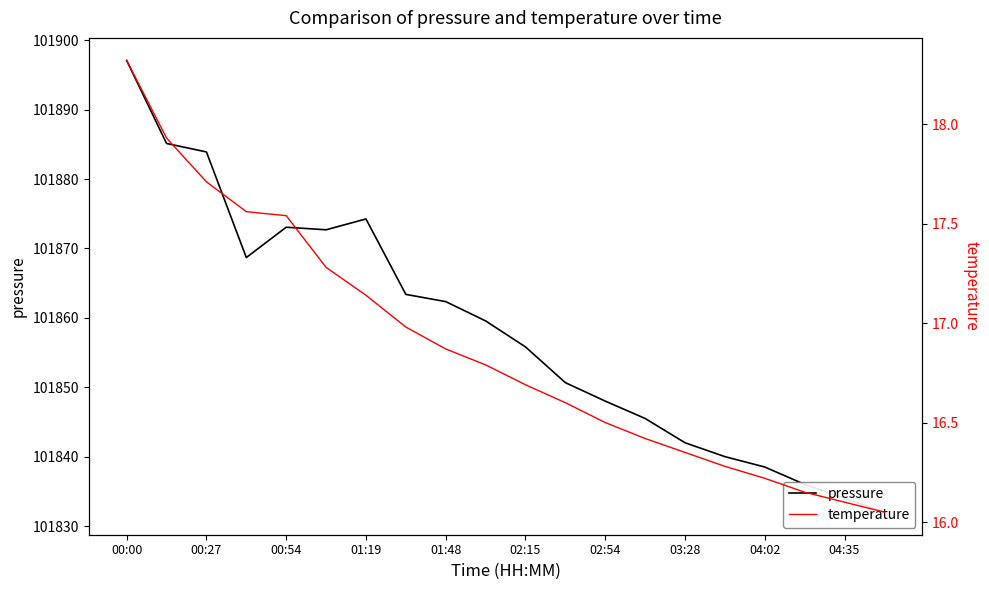

Rank the categories by temperature value from highest to lowest.

00:00, 00:27, 00:54, 01:19, 01:48, 02:15, 02:54, 03:28, 04:02, 04:35, 10, 11, 12, 13, 14, 15, 16, 17, 18, 19